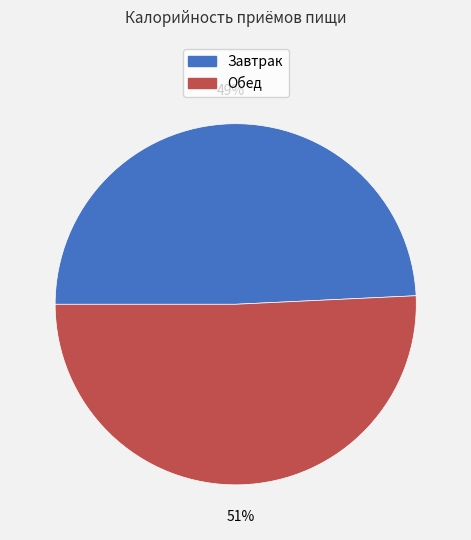

What percentage is the Завтрак slice, to the nearest percent?

49%